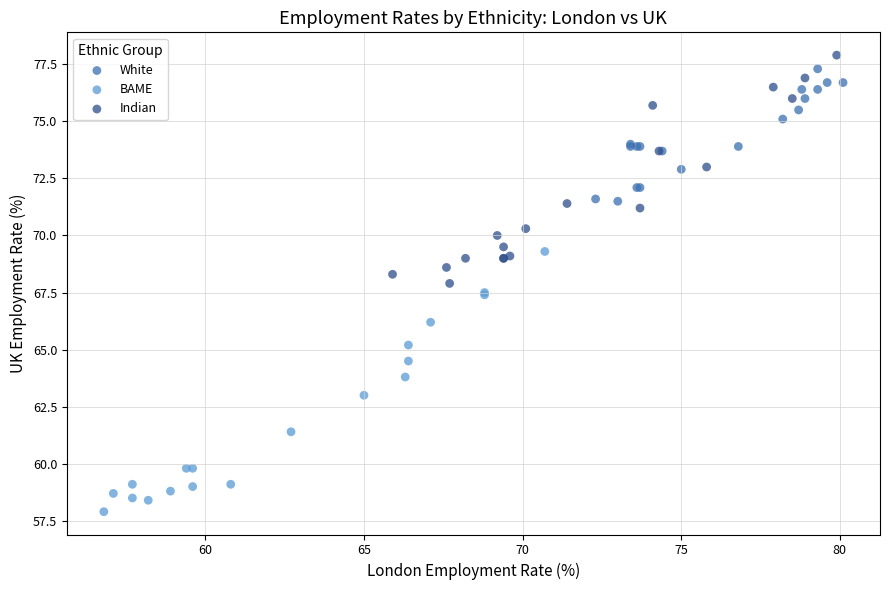

Which series contains the highest Y value?

Indian